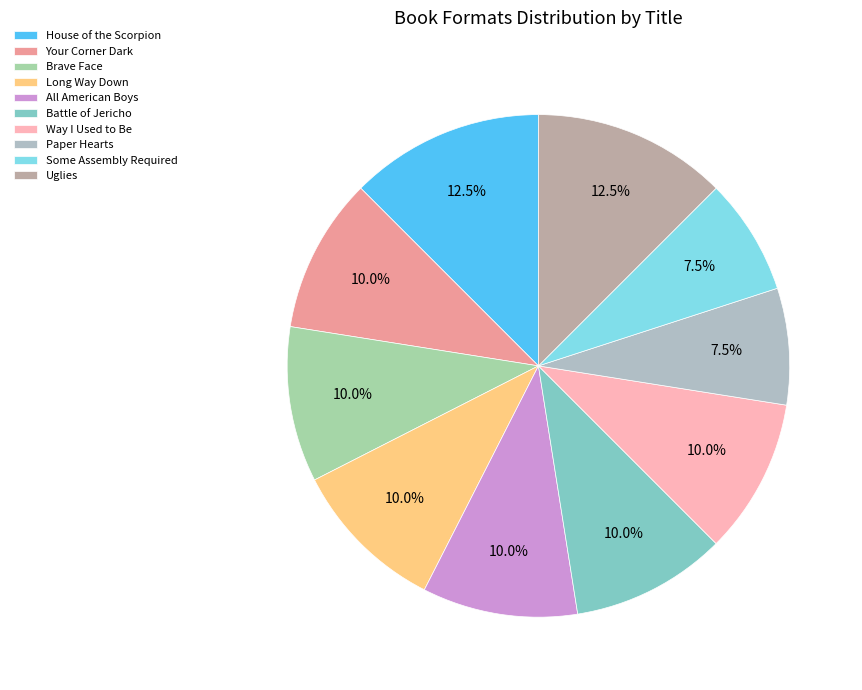

Combined, what portion of the pie is Way I Used to Be and Paper Hearts?

17.5%